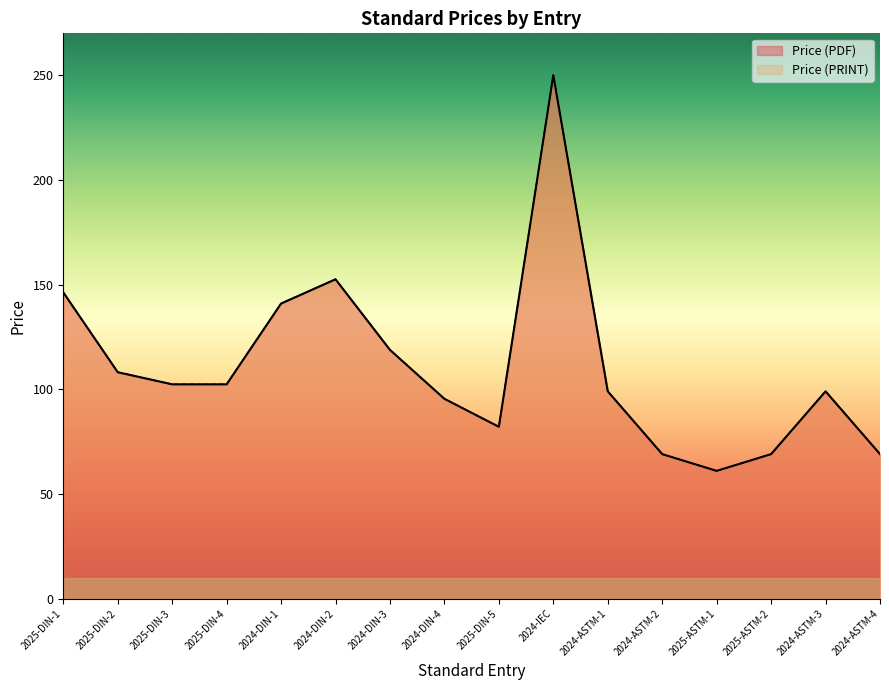

At which label does Price (PDF) reach its minimum?

2025-ASTM-1